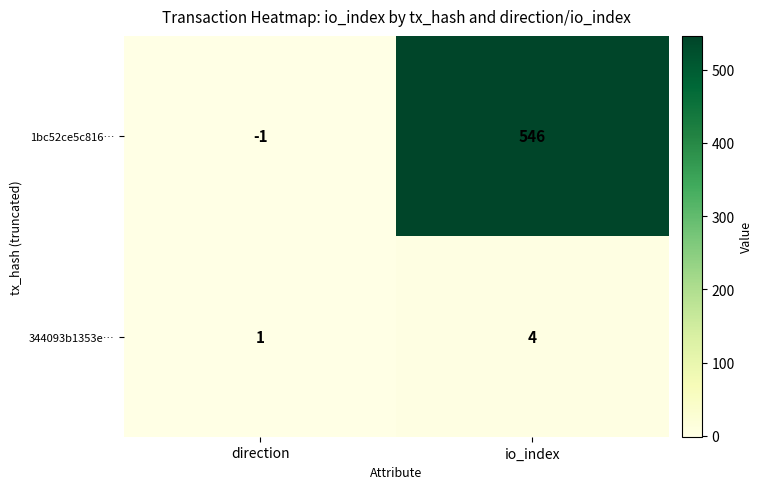

How many negative values does the 1bc52ce5c816… series have?

1